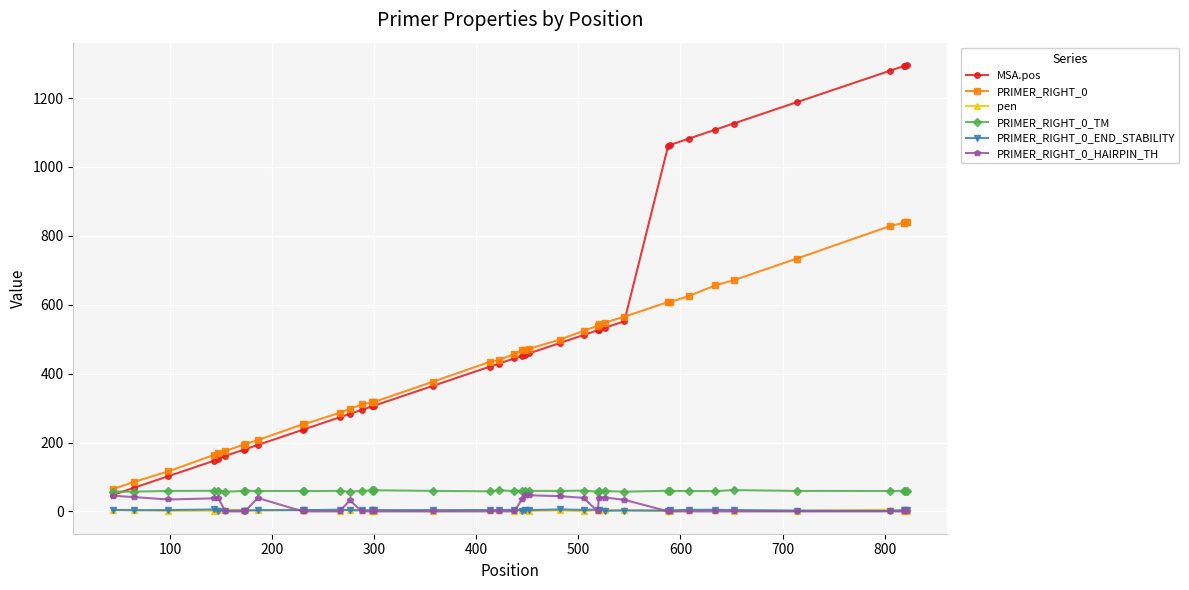

Which series has the largest total across all categories?

MSA.pos